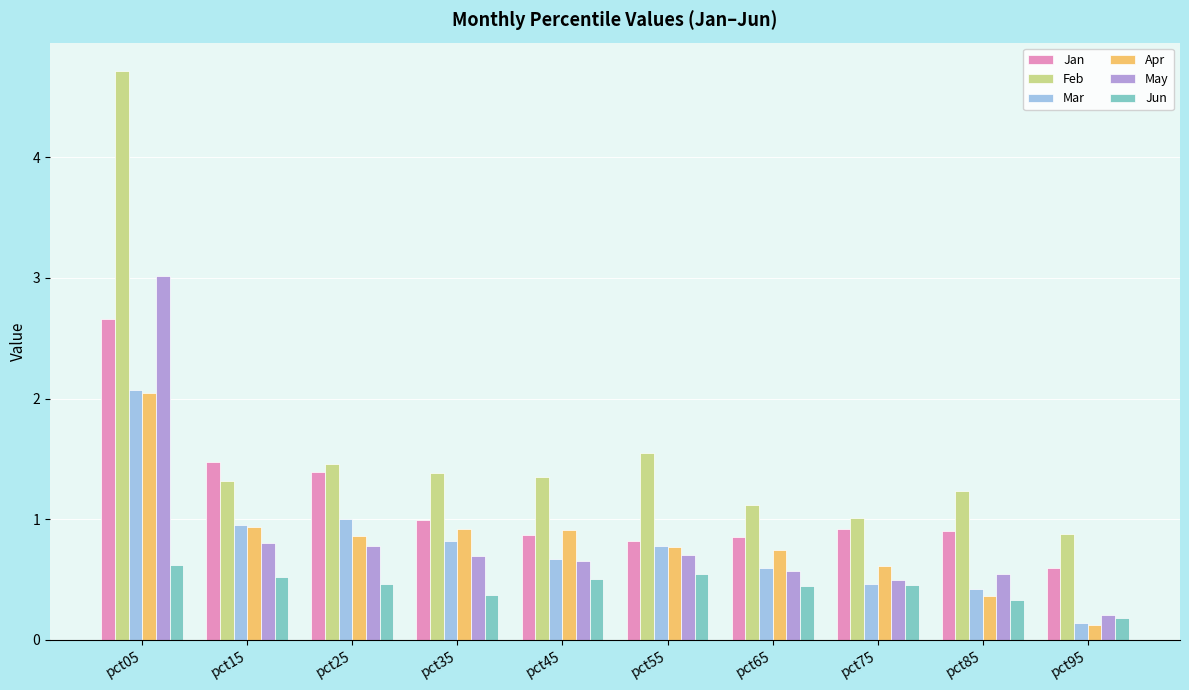

What is the spread (max minus min) of values at pct75?

0.6